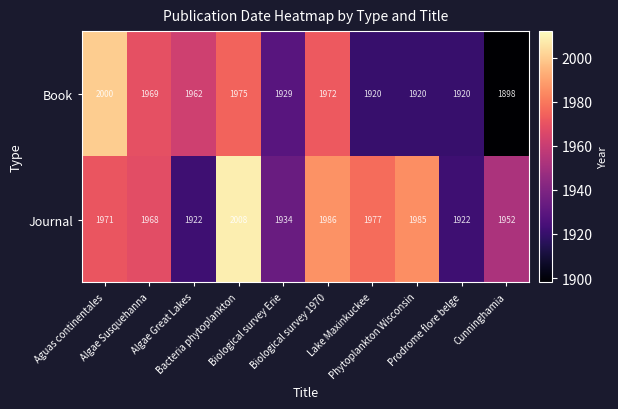

What is the maximum value shown in the chart?

2008